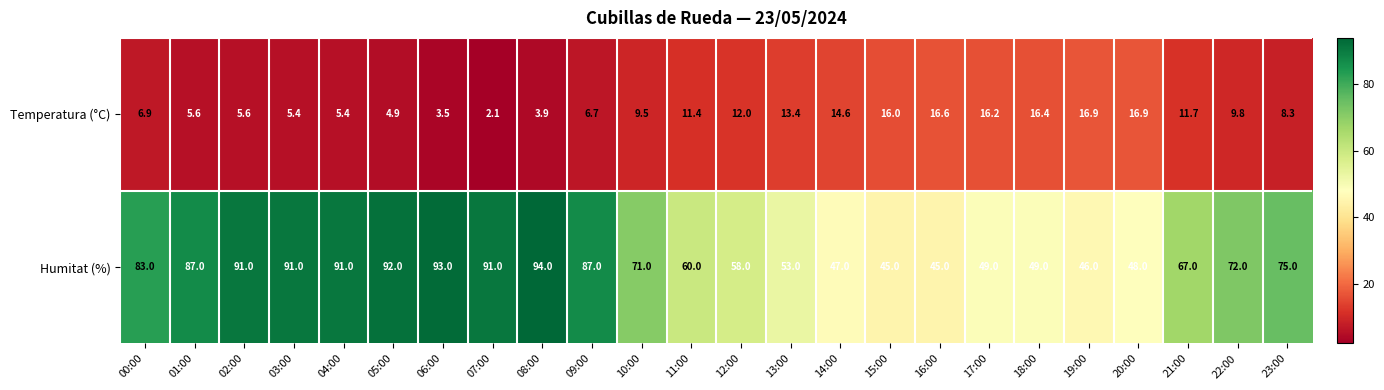

What is the difference between the highest and lowest values at 23:00?

66.7